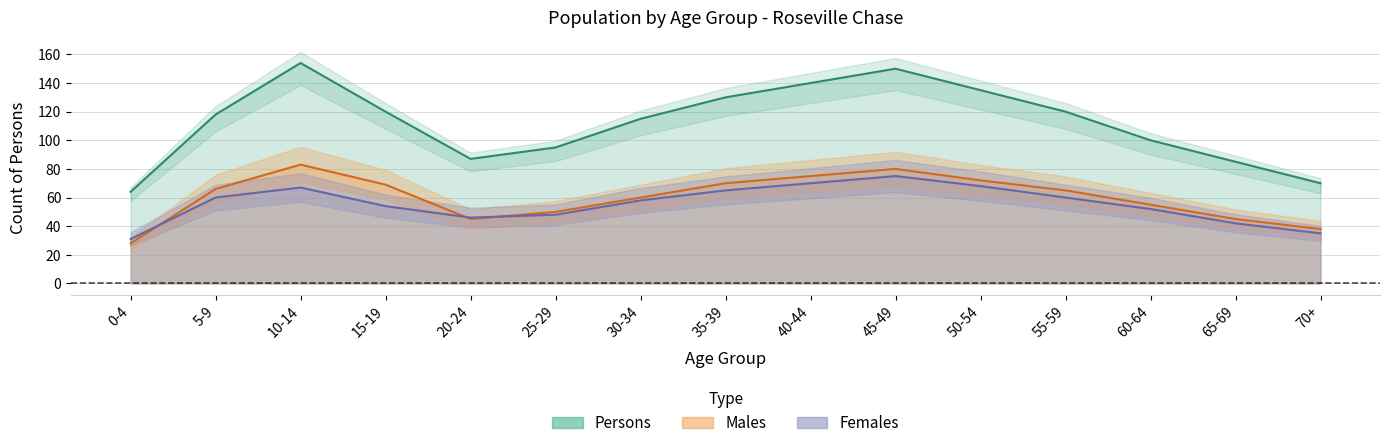

What is the value of the Persons point at the 13th from the left?

100